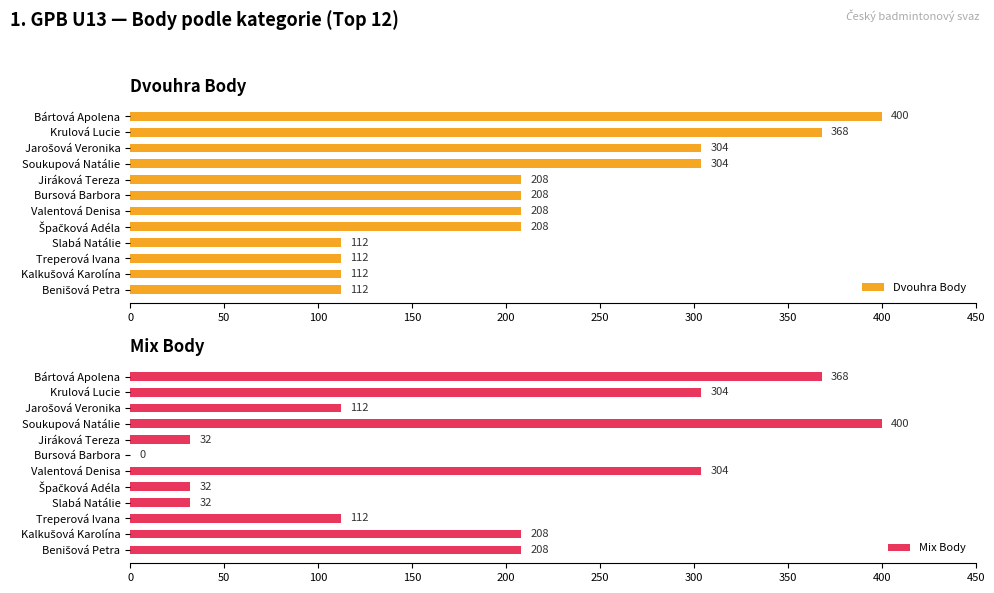

What is the difference between the maximum and second lowest values in the Dvouhra Body series?

288